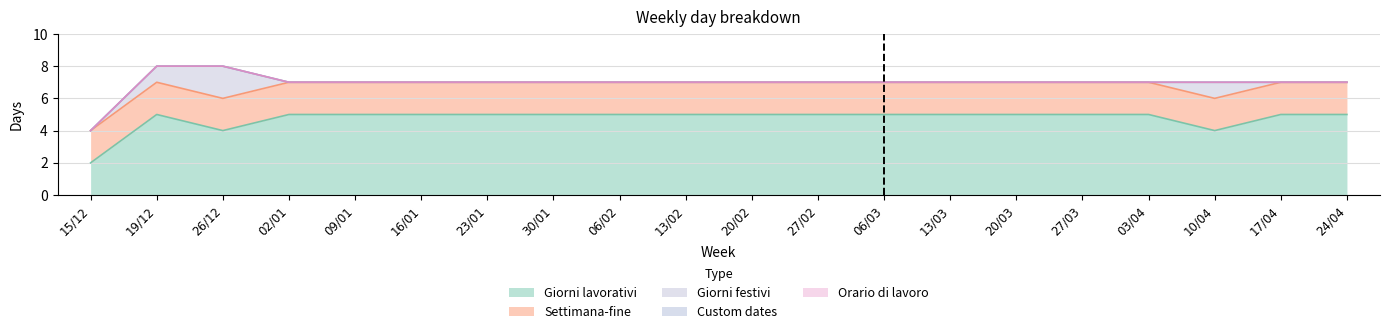

The value of Giorni festivi at 19/12 is 0. True or false?

False